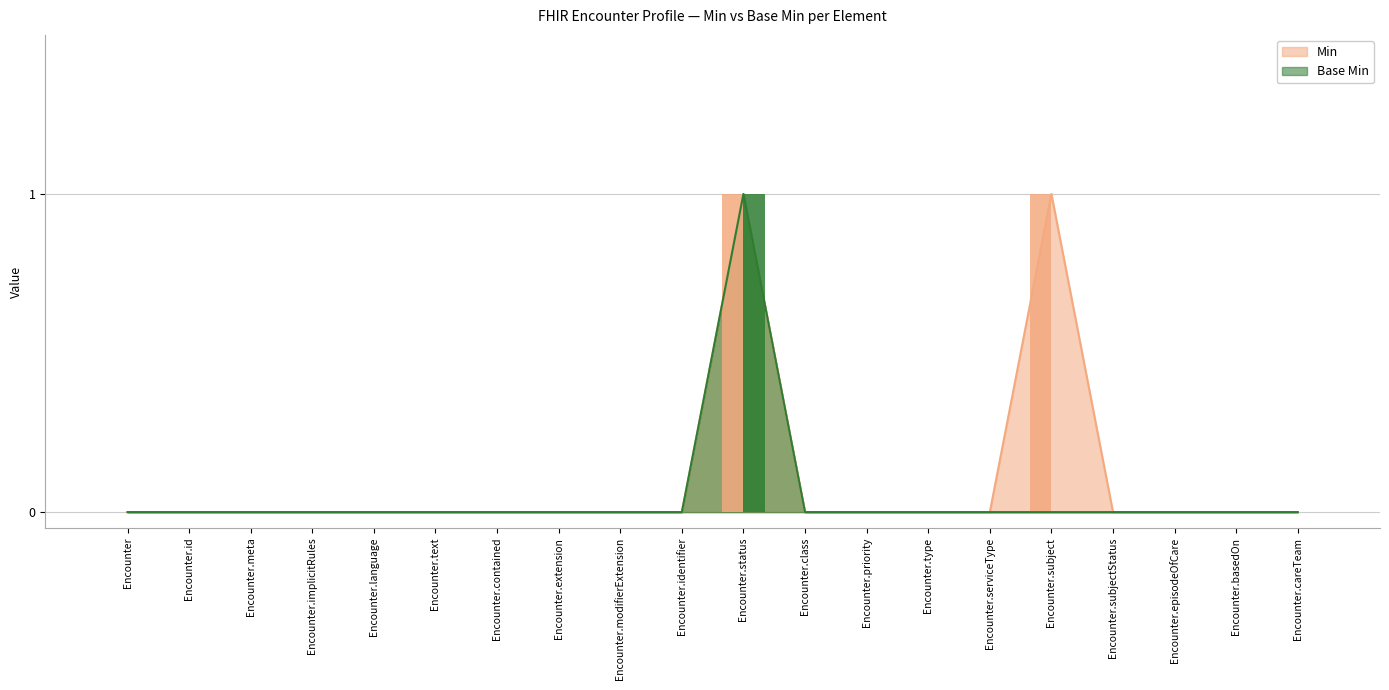

Rank the categories by Base Min value from highest to lowest.

Encounter.status, Encounter, Encounter.id, Encounter.meta, Encounter.implicitRules, Encounter.language, Encounter.text, Encounter.contained, Encounter.extension, Encounter.modifierExtension, Encounter.identifier, Encounter.class, Encounter.priority, Encounter.type, Encounter.serviceType, Encounter.subject, Encounter.subjectStatus, Encounter.episodeOfCare, Encounter.basedOn, Encounter.careTeam